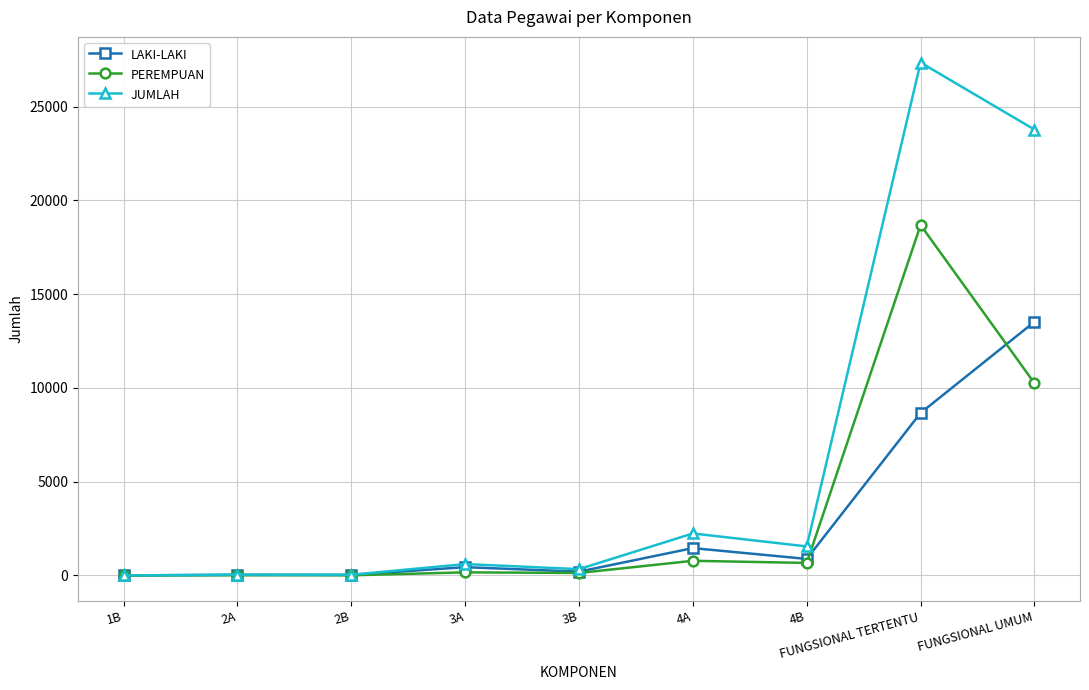

What value does the JUMLAH series have at FUNGSIONAL TERTENTU?

27355